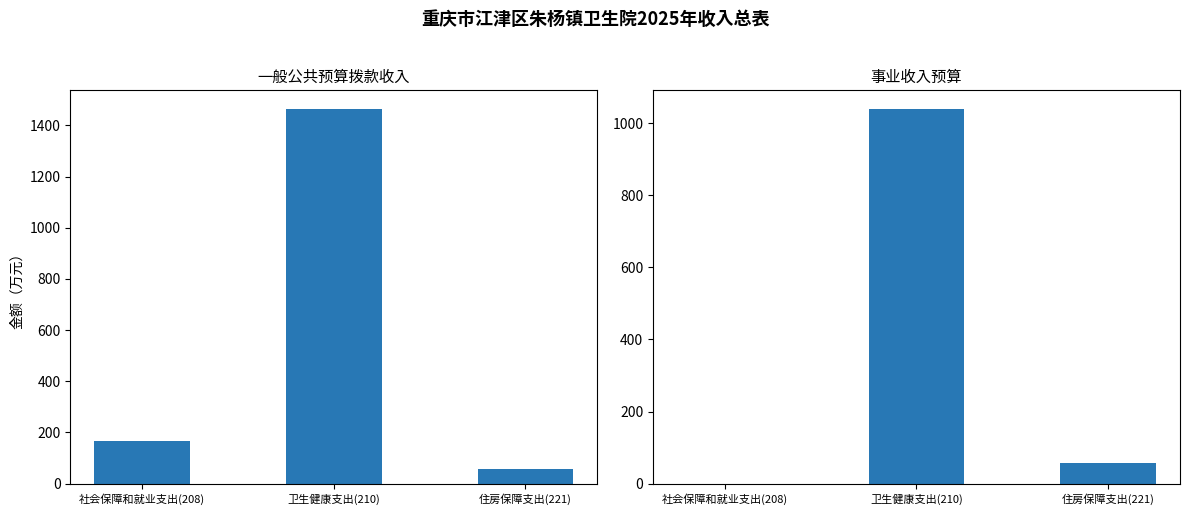

What is the difference between the 一般公共预算拨款收入 values at 卫生健康支出(210) and 社会保障和就业支出(208)?

1296.4